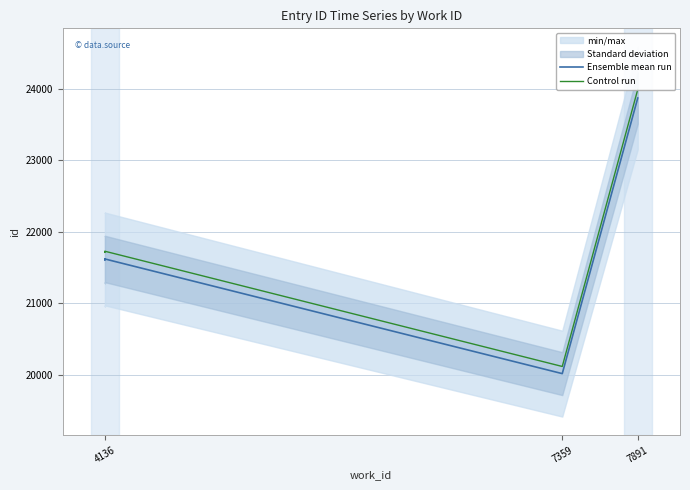

True or false: Control run has a value of 21711.0 at 4136.

True